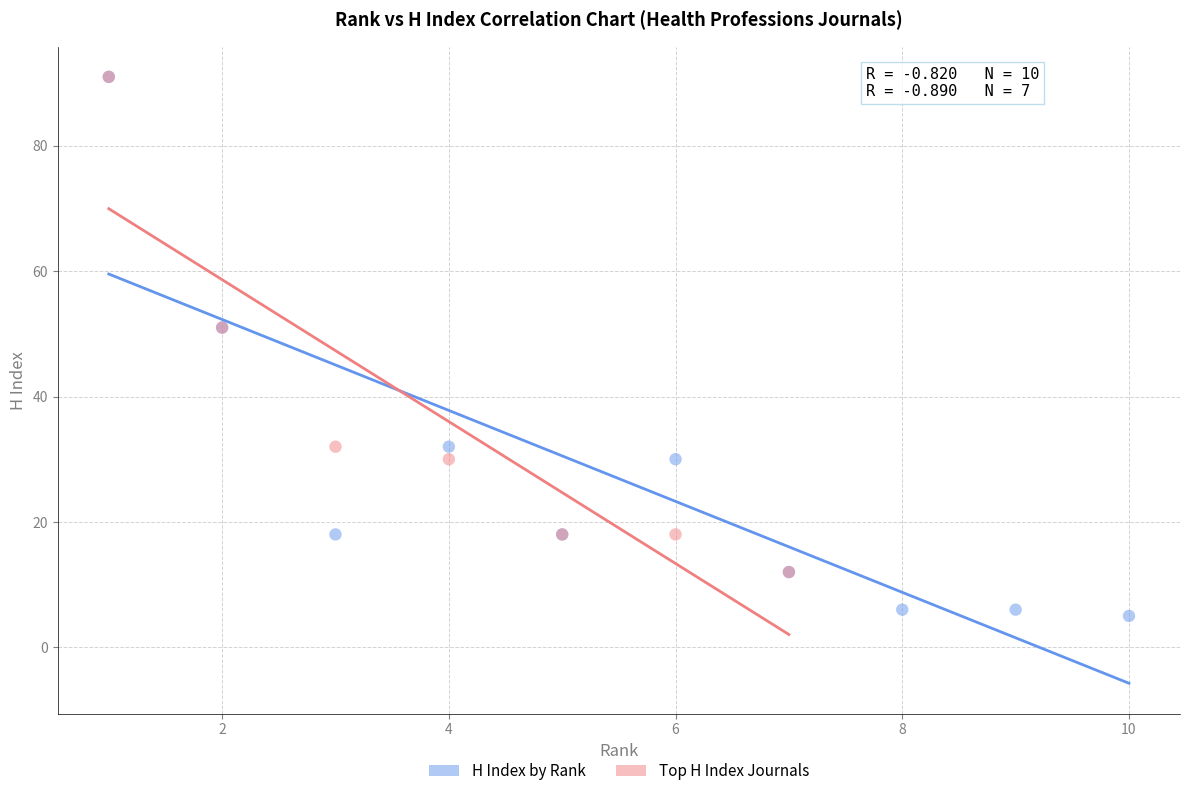

Which series reaches the minimum Y coordinate?

H Index by Rank